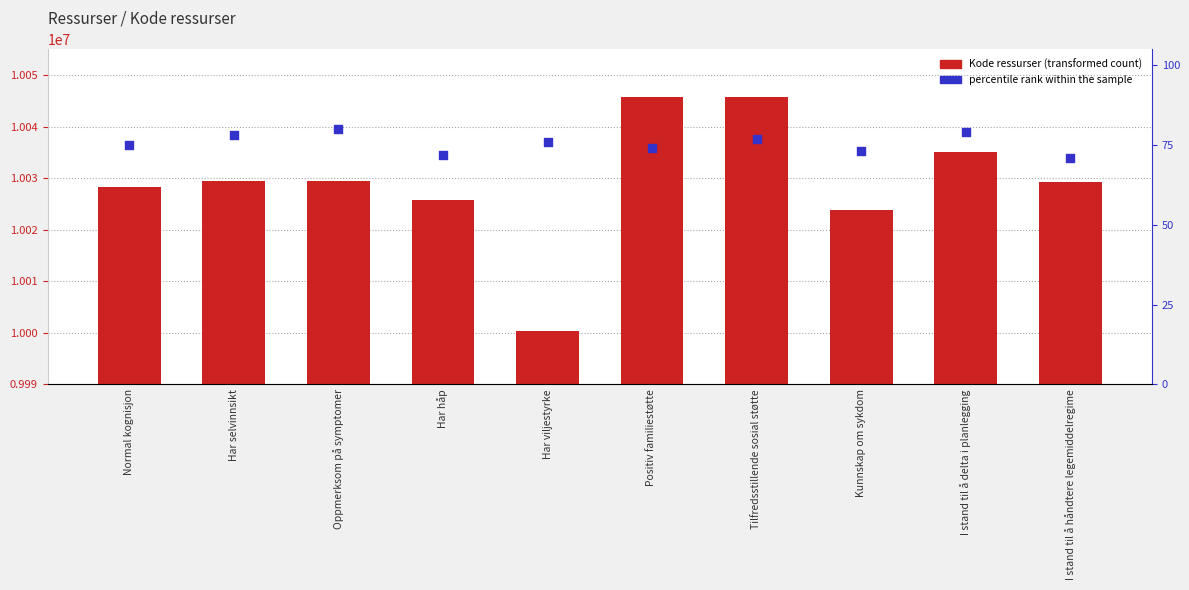

Which series contains the lowest Y value?

percentile rank within the sample